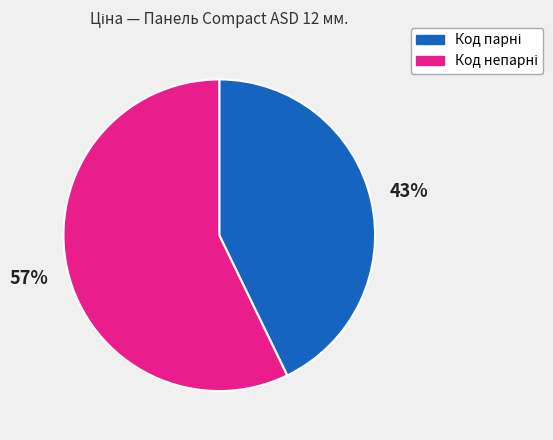

To the nearest percent, what is the average slice percentage?

50%